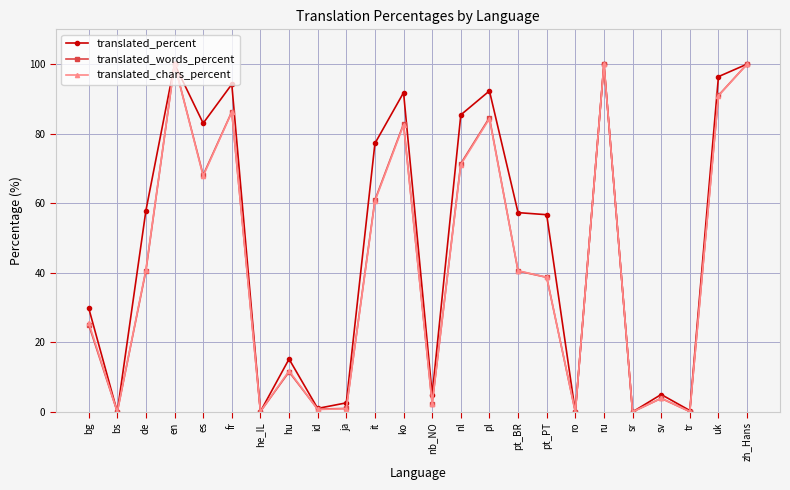

What is the difference between the highest and lowest values at fr?

8.0